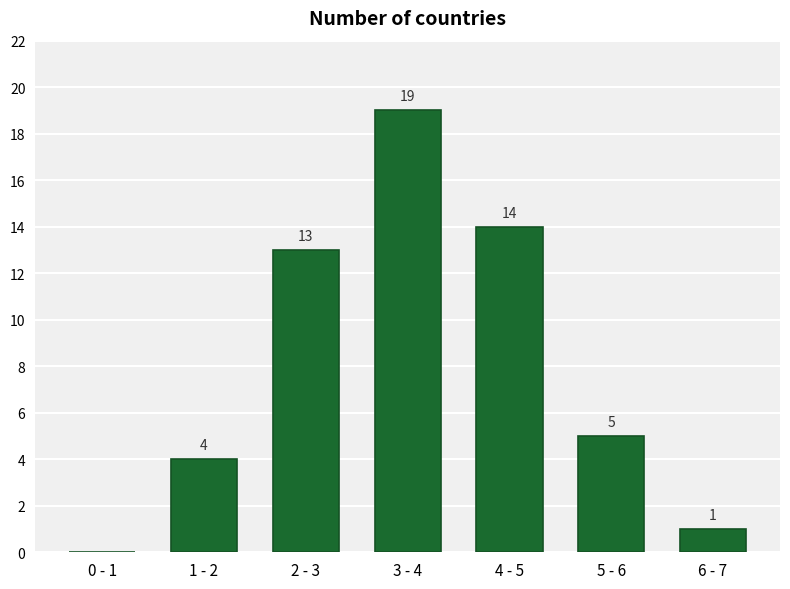

Reading left to right, transcribe all the data shown in this chart.

0 - 1=0	1 - 2=4	2 - 3=13	3 - 4=19	4 - 5=14	5 - 6=5	6 - 7=1